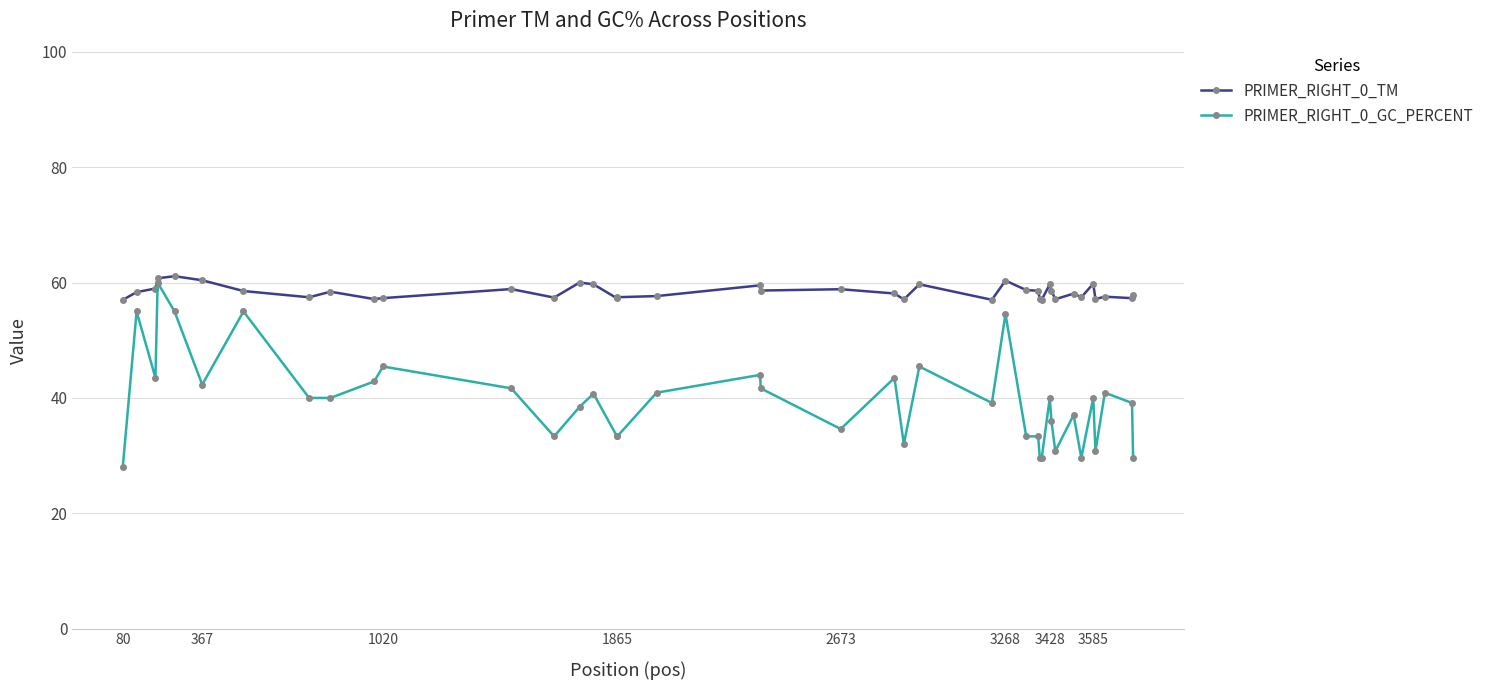

What is the difference between the maximum and second lowest values in the PRIMER_RIGHT_0_TM series?

4.1